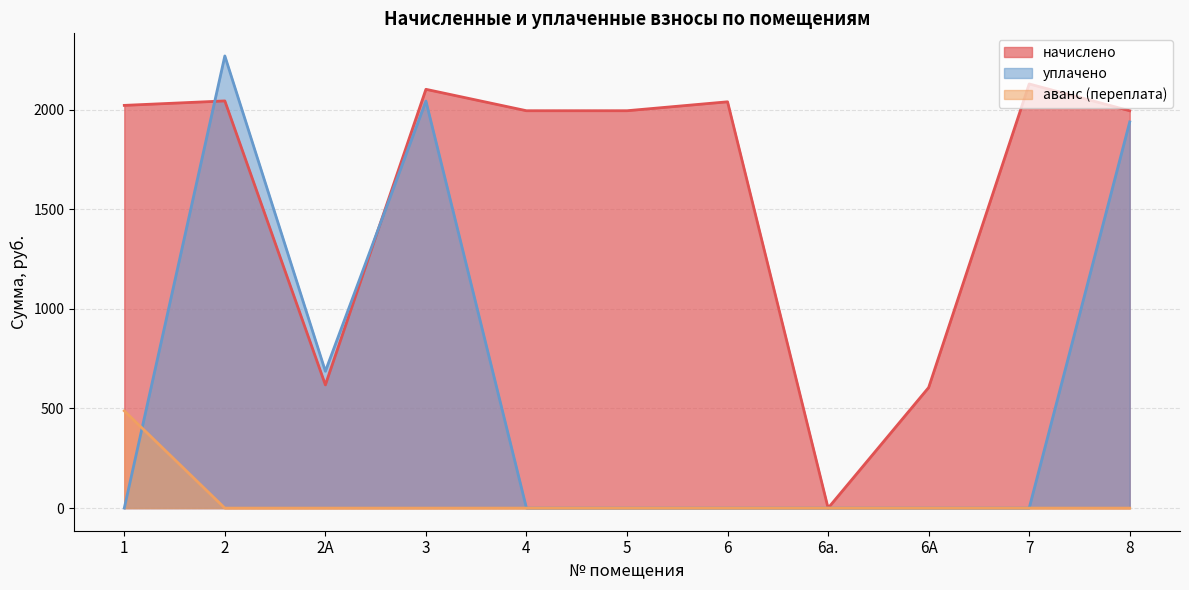

At which category does начислено reach its first local peak?

2